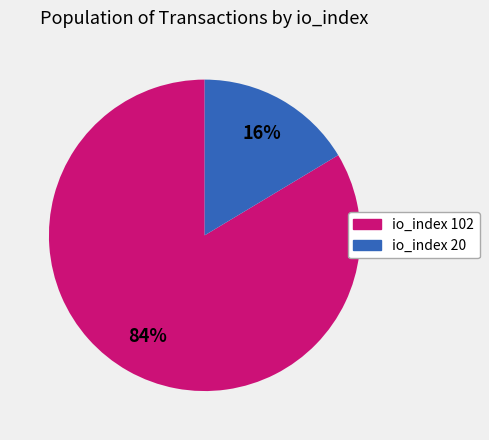

Rank the categories by value from lowest to highest.

io_index 20, io_index 102